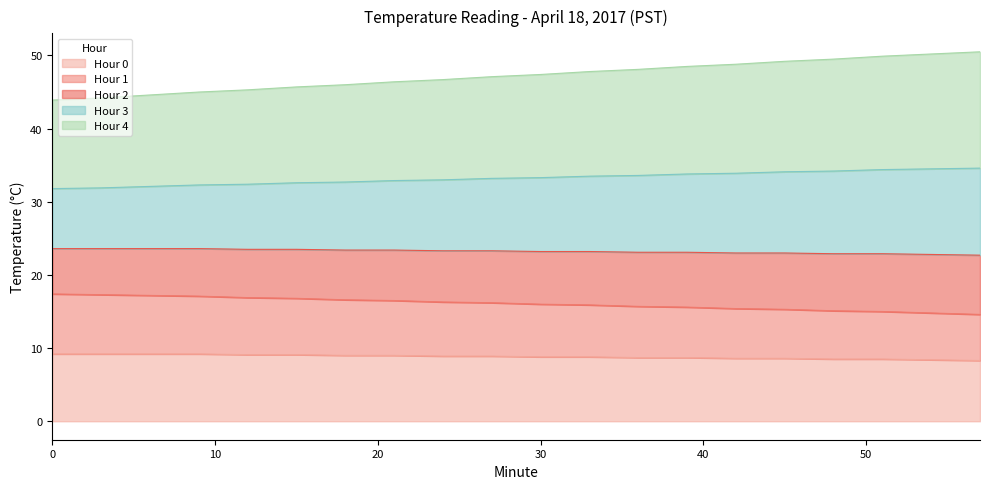

What is the lowest value of the Hour 0 series?

8.3